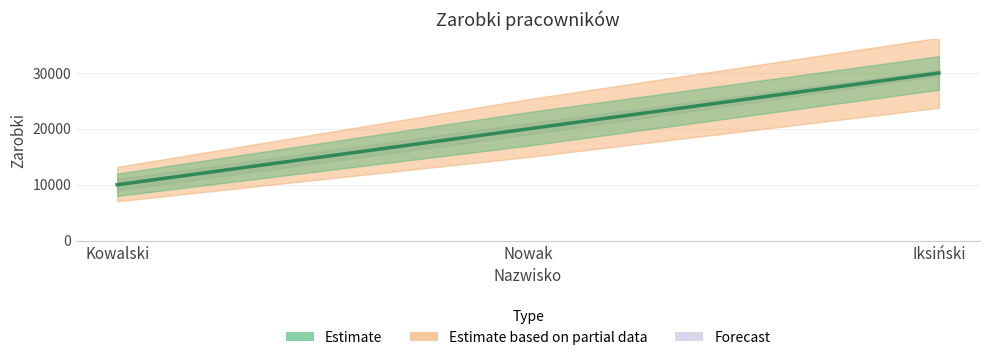

What is the label of the 2nd point from the left?

Nowak